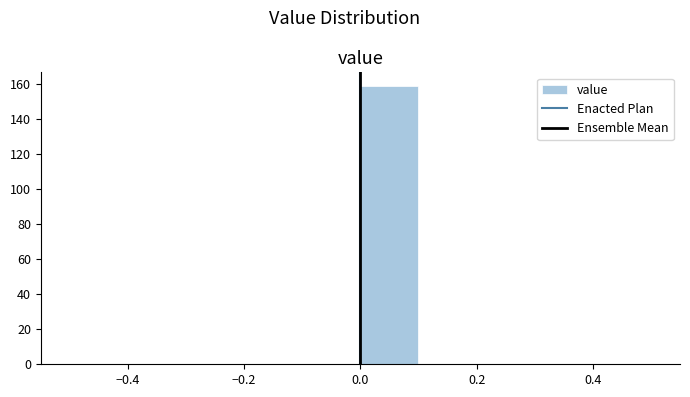

Reading left to right, transcribe this chart: for each bar, give the range it covers on the x-axis and its height. The values are not printed on the chart, so give them approximately, as read against the axis.

-0.5 to -0.4: 0
-0.4 to -0.3: 0
-0.3 to -0.2: 0
-0.2 to -0.1: 0
-0.1 to 0.0: 0
0.0 to 0.1: 160
0.1 to 0.2: 0
0.2 to 0.3: 0
0.3 to 0.4: 0
0.4 to 0.5: 0